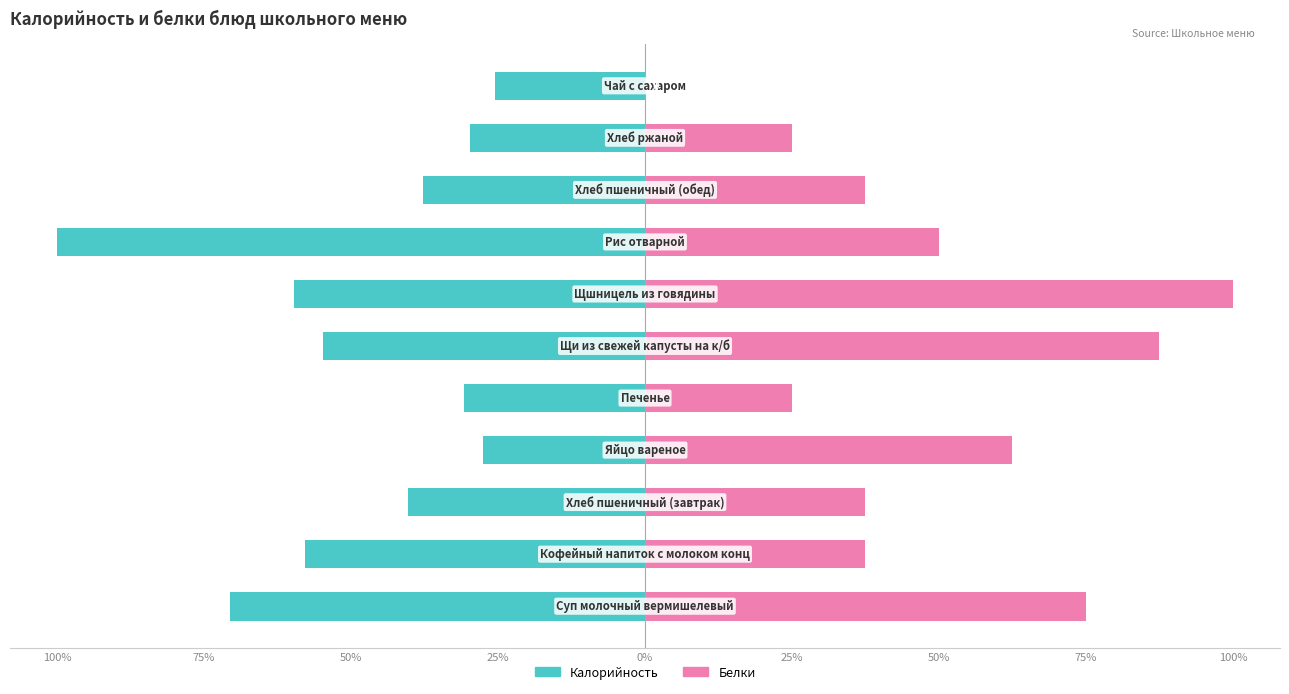

Which series changed the most between 25% and 50%?

Белки